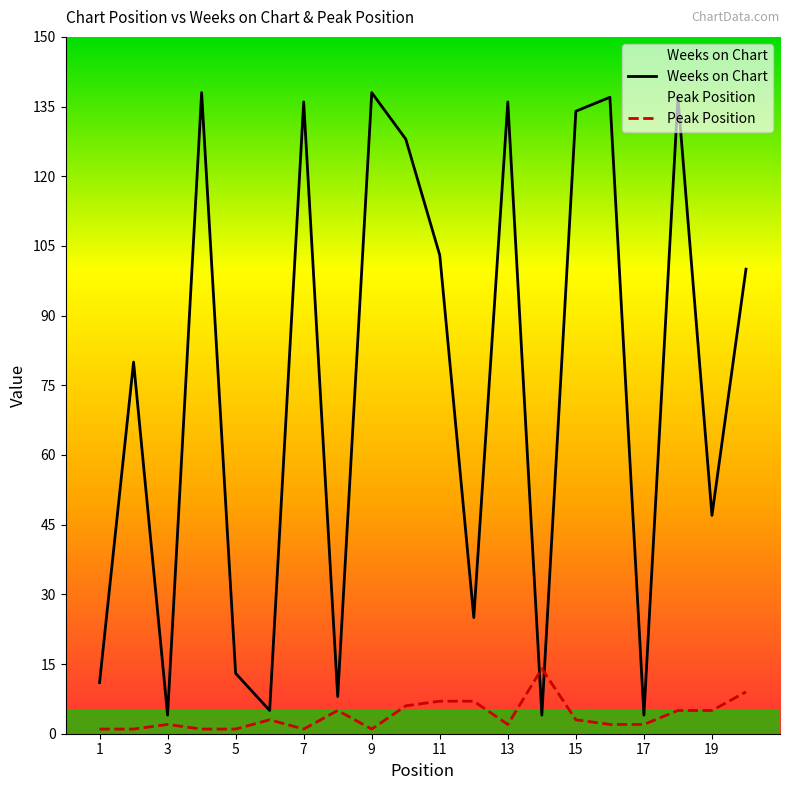

How many lines are shown in the chart?

2